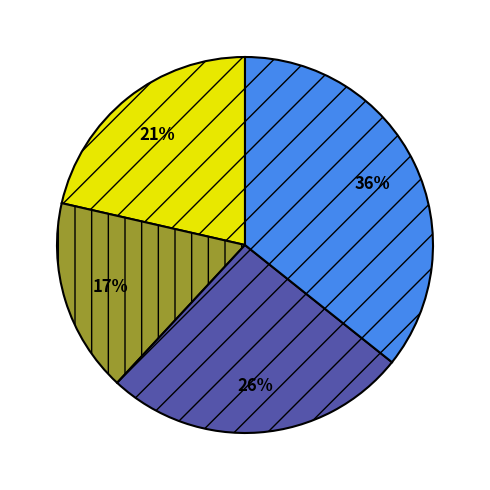

How many slices are in this pie chart?

4